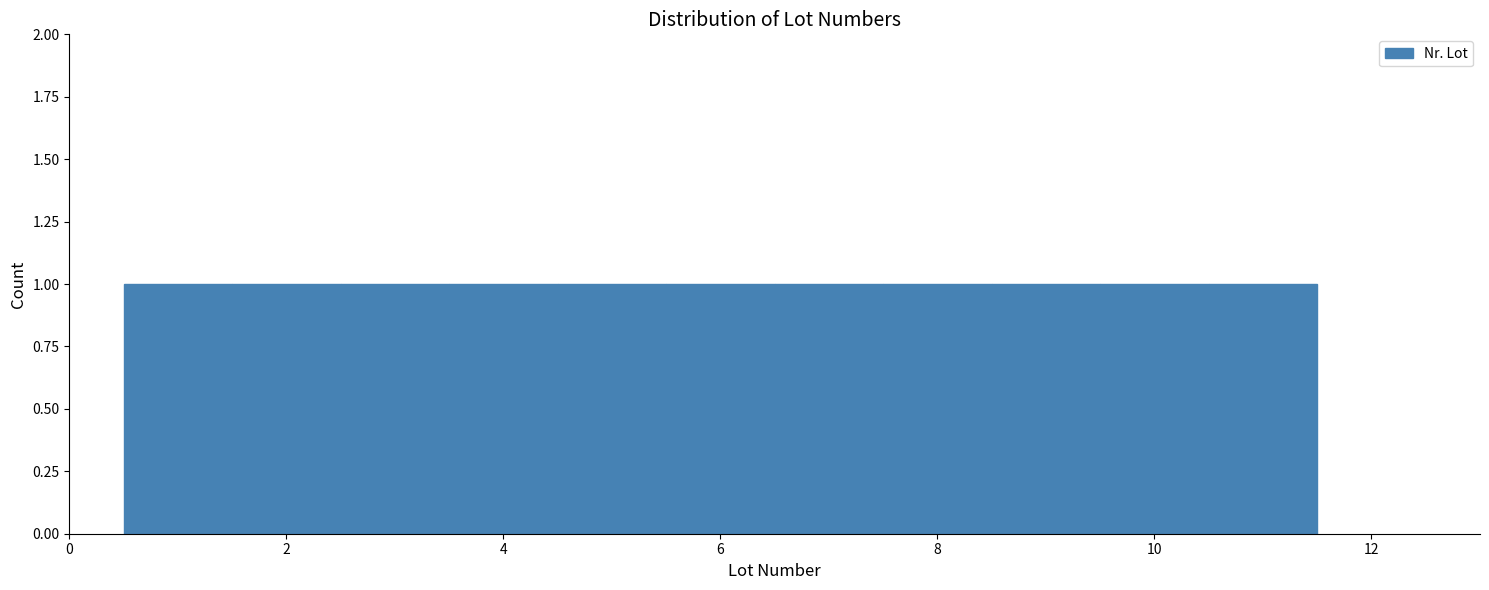

Reading left to right, transcribe this chart: for each bar, give the range it covers on the x-axis and its height. Neither the bar edges nor the heights are printed on the chart, so give them approximately, as read against the axes.

0.5 to 1.5: 1
1.5 to 2.5: 1
2.5 to 3.5: 1
3.5 to 4.5: 1
4.5 to 5.5: 1
5.5 to 6.5: 1
6.5 to 7.5: 1
7.5 to 8.5: 1
8.5 to 9.5: 1
9.5 to 10.5: 1
10.5 to 11.5: 1